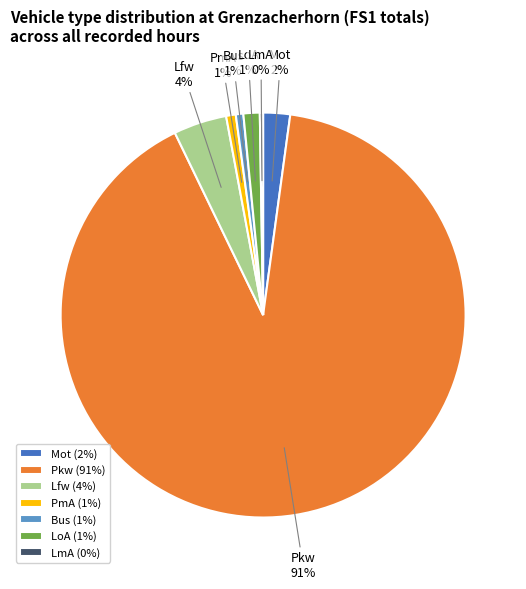

Does any single category account for the majority?

Yes